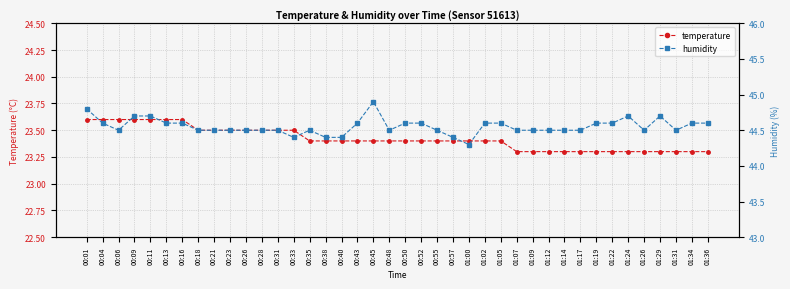

How many categories are shown in the chart?

40